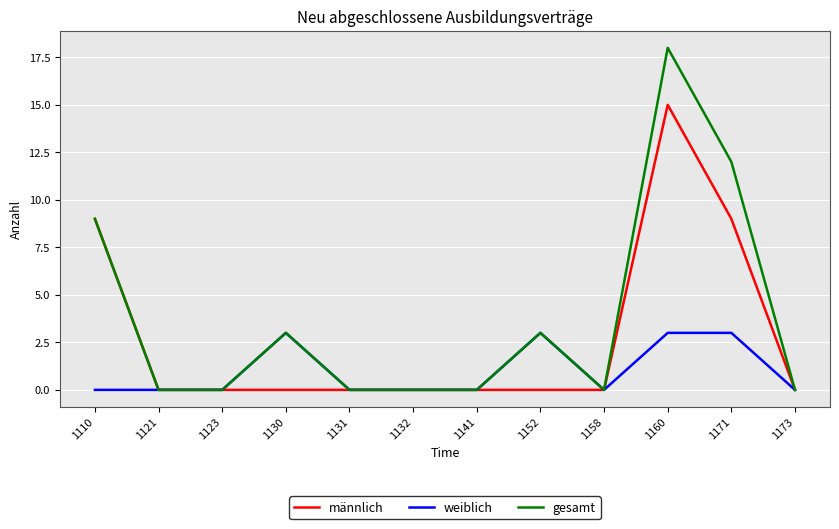

At which category is the sum across all series the highest?

1160